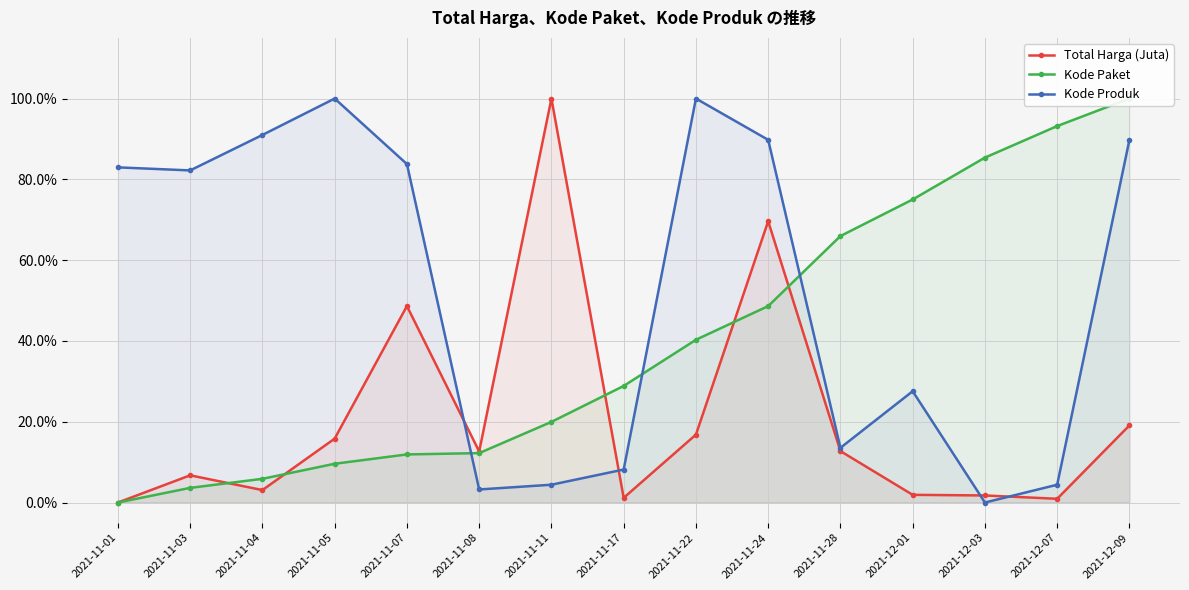

At 2021-11-04, list the series in order from smallest to largest.

Total Harga (Juta), Kode Paket, Kode Produk